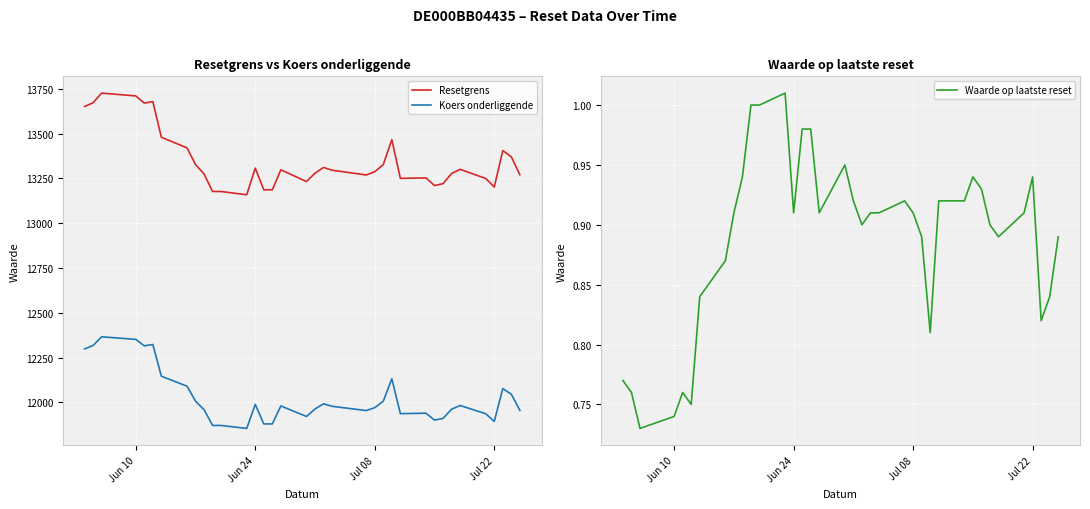

Reading left to right, extract all data points from this chart.

Resetgrens: 13651.3	13672.6	13726.4	13710.6	13670.5	13679.0	13480.0	13420.9	13327.8	13275.0	13177.4	13177.2	13159.0	13307.7	13186.9	13186.8	13298.2	13232.8	13279.3	13311.4	13296.0	13289.4	13269.5	13287.4	13327.6	13466.5	13250.5	13253.3	13210.5	13221.0	13277.7	13301.0	13249.9	13202.1	13405.5	13370.8	13270.9
Koers onderliggende: 12298.5	12317.6	12366.2	12351.9	12315.8	12323.4	12146.0	12090.9	12007.1	11959.5	11871.5	11871.3	11855.0	11988.9	11880.1	11880.0	11980.4	11921.5	11963.3	11992.2	11978.4	11972.4	11954.5	11970.6	12006.9	12131.9	11937.4	11939.9	11901.3	11910.8	11961.9	11982.9	11936.9	11893.8	12077.1	12045.8	11955.7
Waarde op laatste reset: 0.8	0.8	0.7	0.7	0.8	0.8	0.8	0.9	0.9	0.9	1.0	1.0	1.0	0.9	1.0	1.0	0.9	0.9	0.9	0.9	0.9	0.9	0.9	0.9	0.9	0.8	0.9	0.9	0.9	0.9	0.9	0.9	0.9	0.9	0.8	0.8	0.9